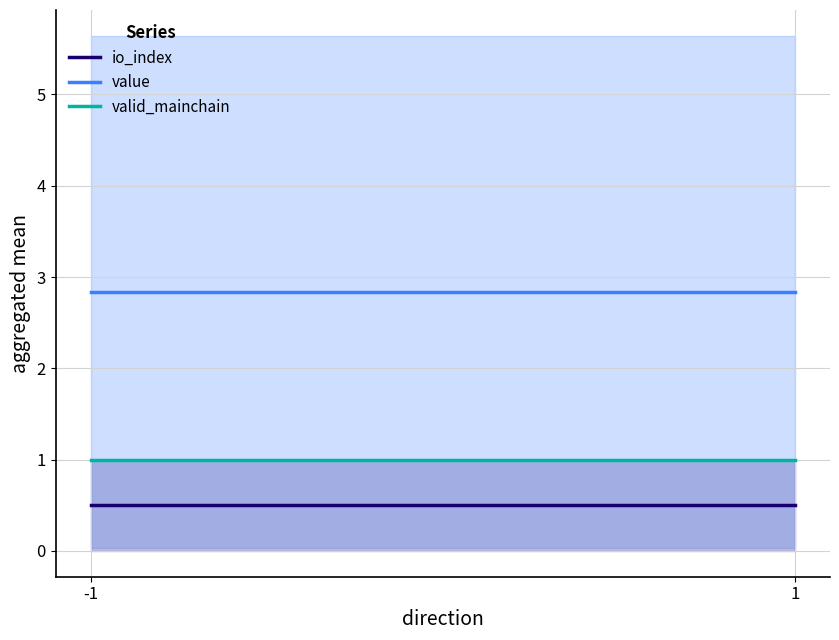

Is the value of io_index at -1 greater than the value of value at -1?

No